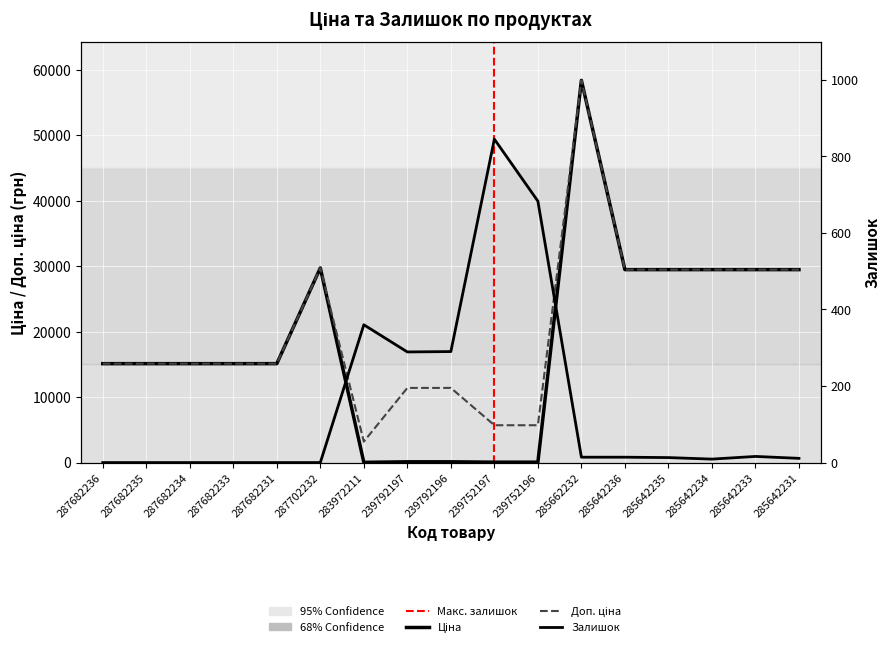

Is the value of Доп. ціна at 239752197 greater than the value of Залишок at 239752197?

Yes